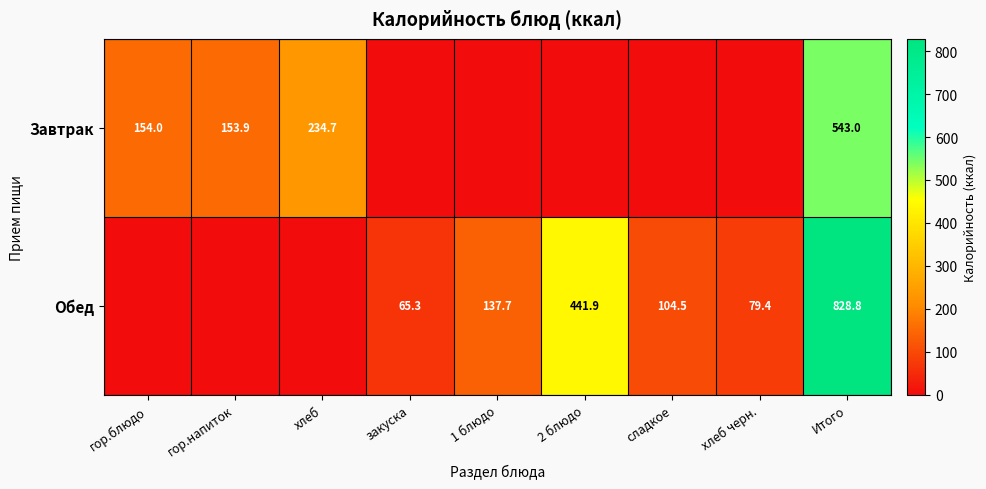

True or false: Завтрак has a value of 153.9 at гор.напиток.

True